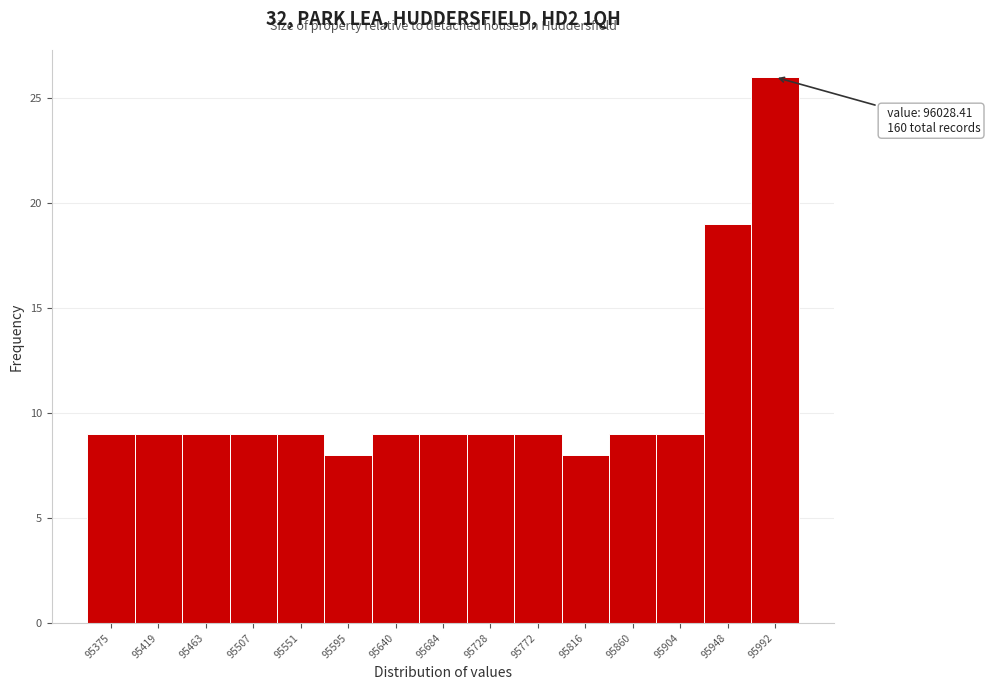

Reading left to right, list all the values displayed in this chart.

9	9	9	9	9	8	9	9	9	9	8	9	9	19	26